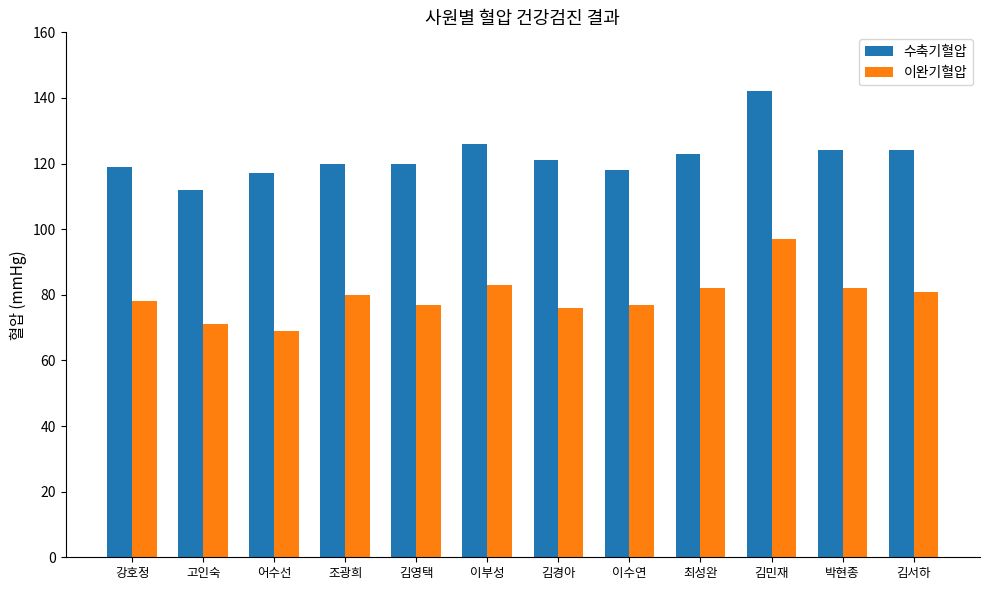

The 이완기혈압 series shows 116 at 김서하. True or false?

False